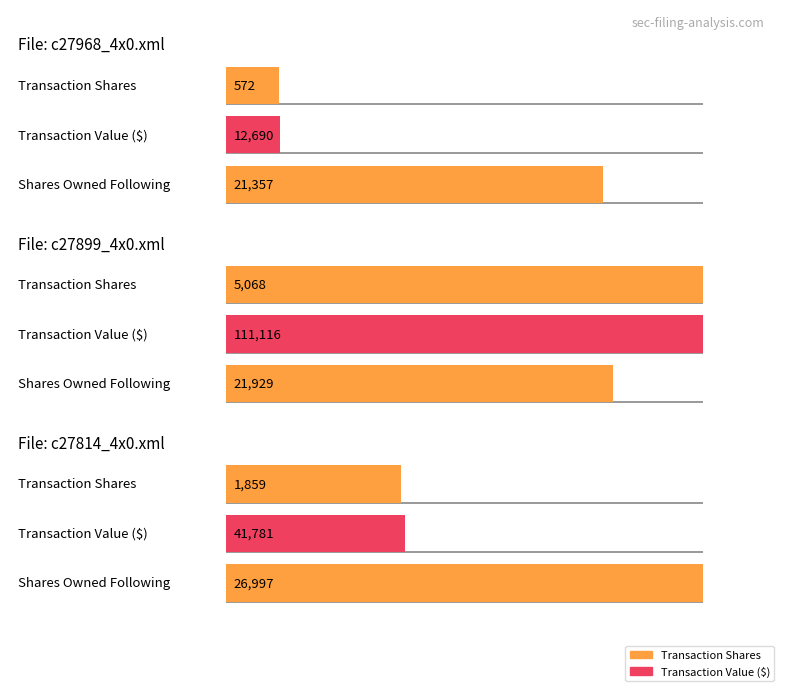

Between c27899_4x0.xml and c27814_4x0.xml, which is larger?

c27899_4x0.xml